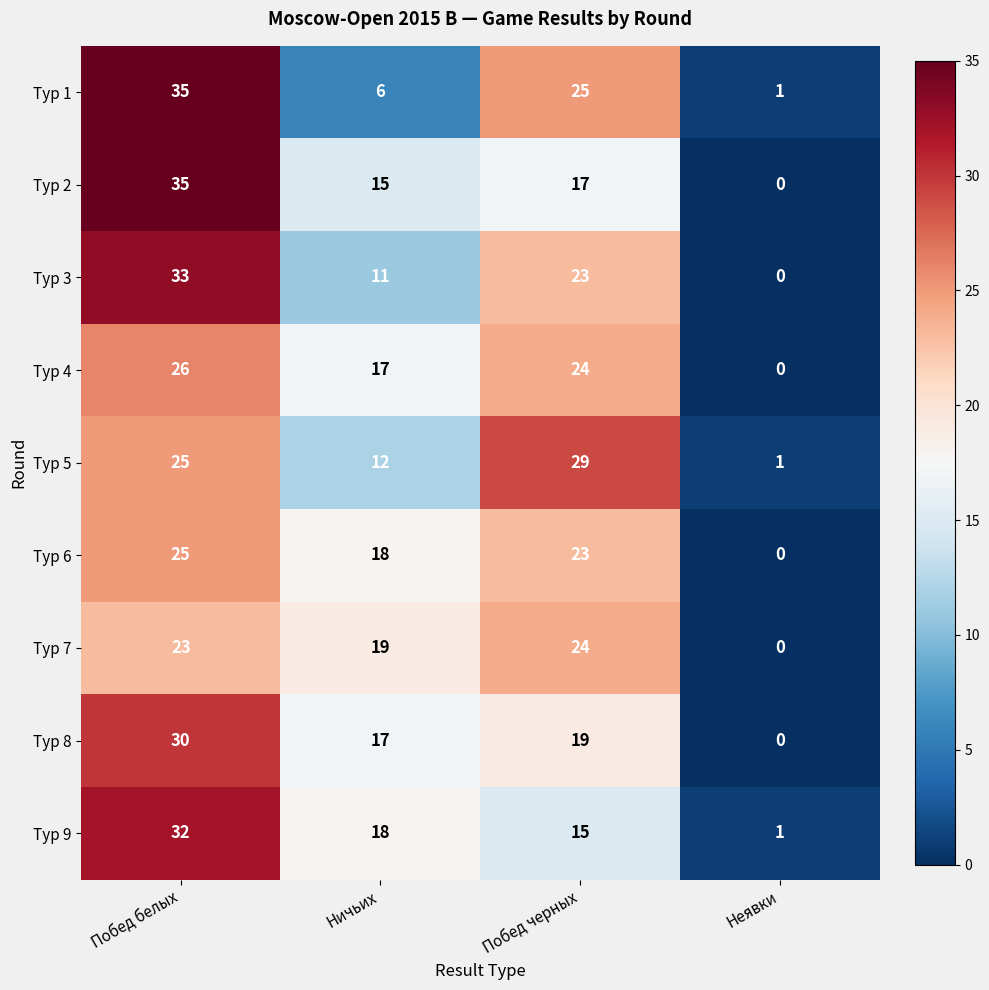

The Тур 6 series shows 18 at Ничьих. True or false?

True